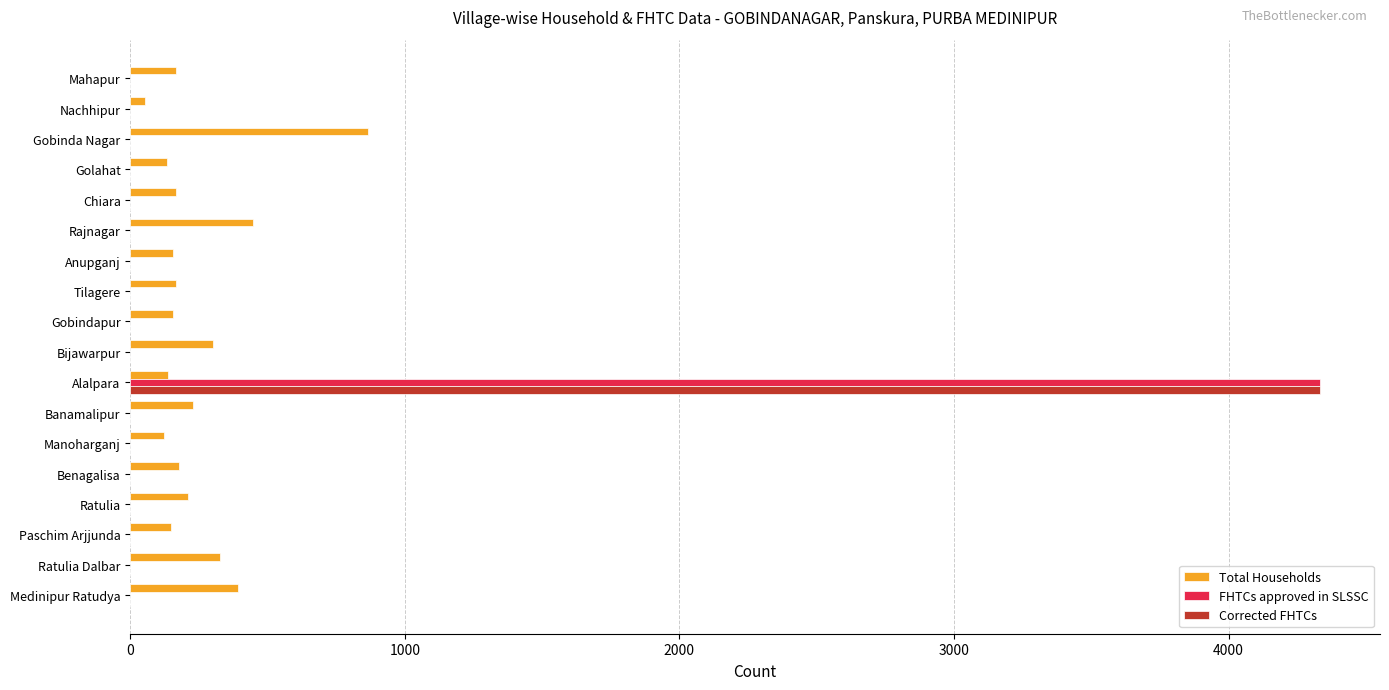

How many categories are shown in the chart?

18